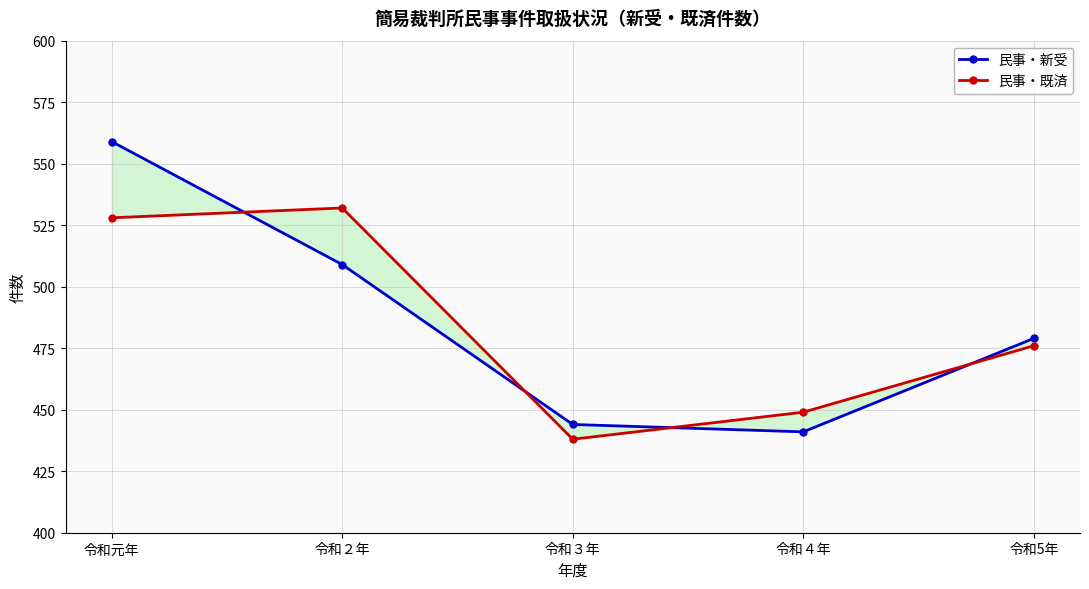

How many data points in 民事・既済 are less than 476?

2